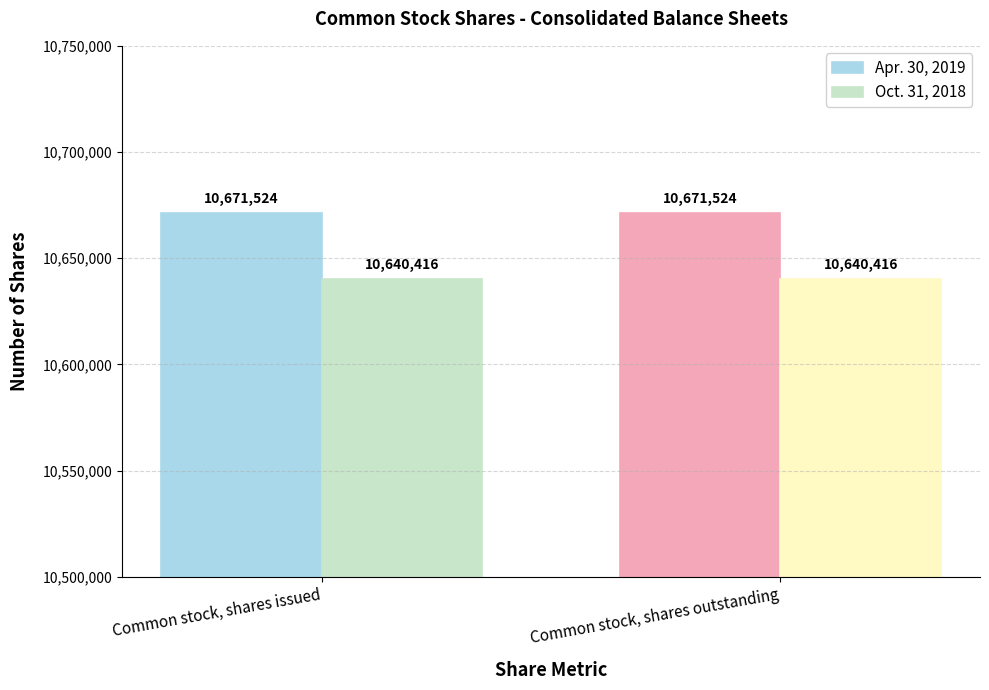

What is the maximum value for Oct. 31, 2018?

10640416